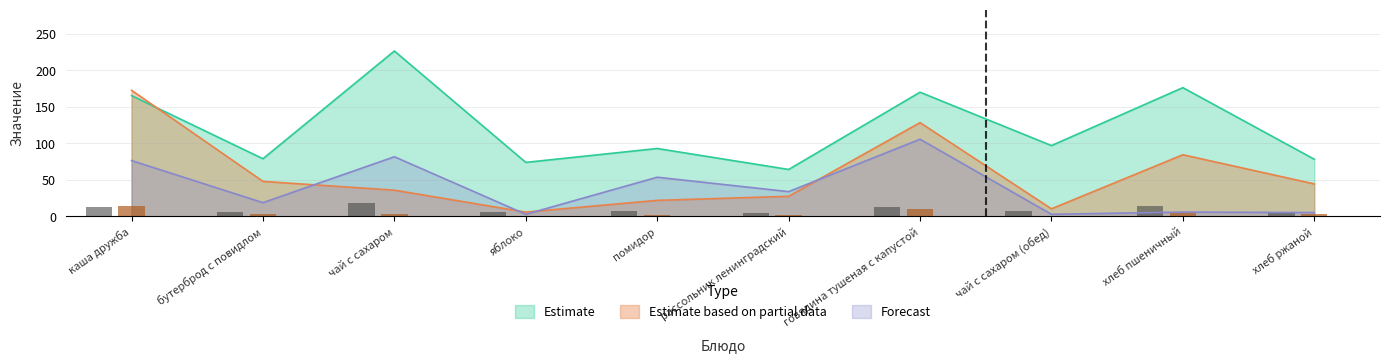

What are all the series names shown in the legend?

Estimate, Estimate based on partial data, Forecast